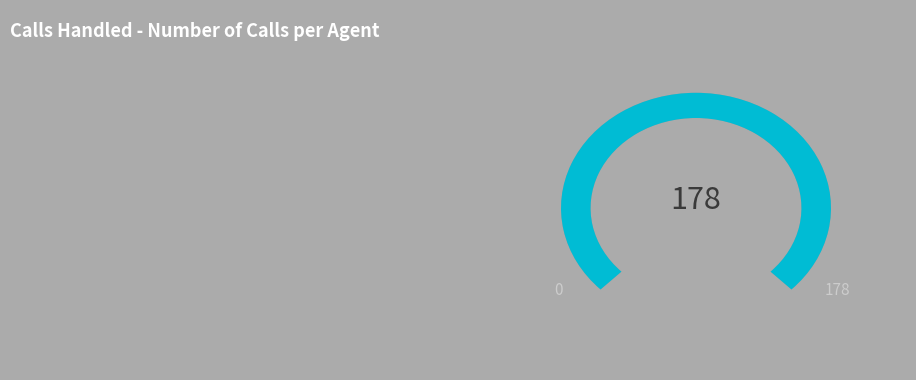

Is it true that Amal Eid Fathelbab is 6% of the pie?

False